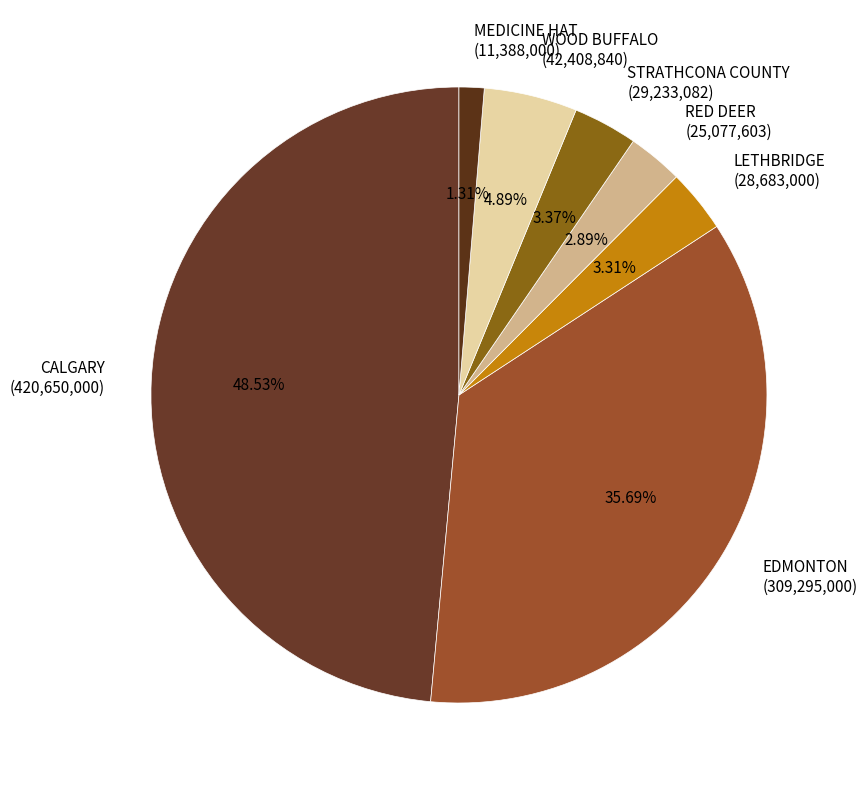

Combined, what portion of the pie is MEDICINE HAT and CALGARY?

49.8%